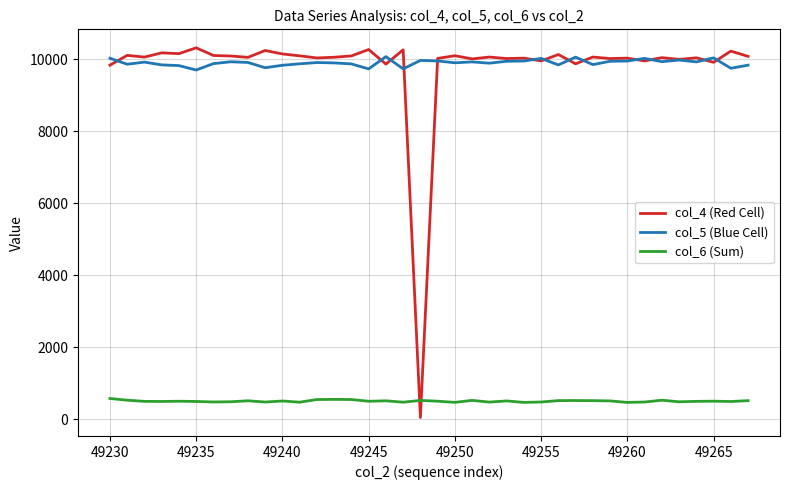

What is the greatest value displayed?

10320